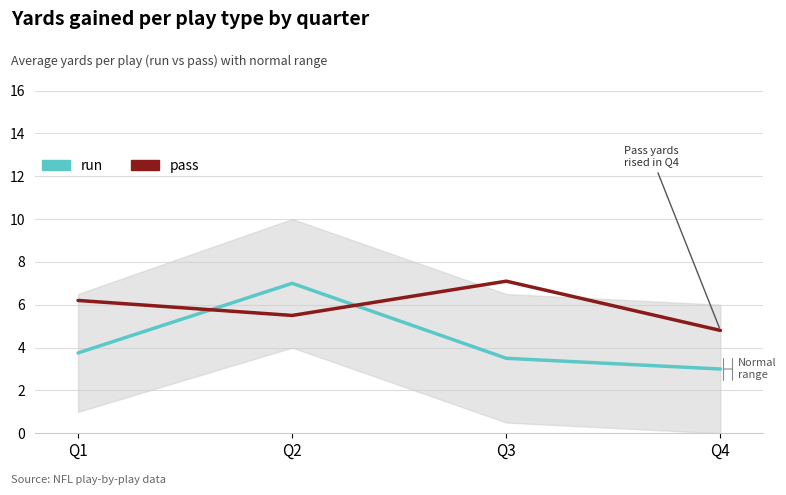

Reading left to right, extract all data points from this chart.

run: 3.8	7.0	3.5	3.0
pass: 6.2	5.5	7.1	4.8